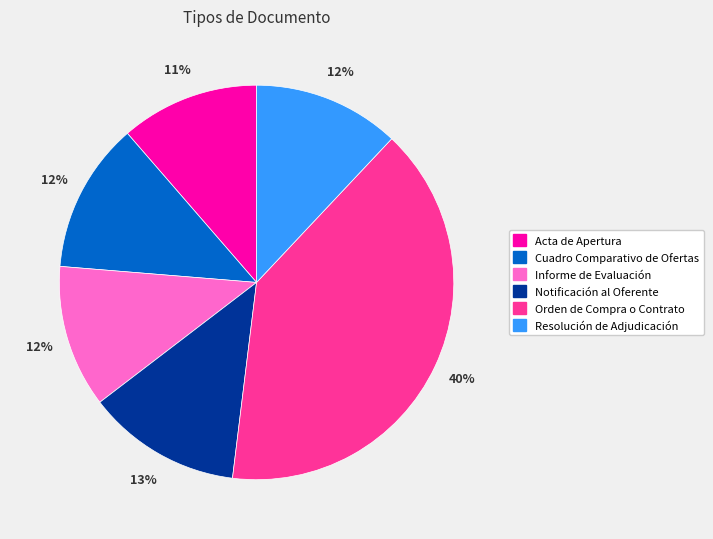

Combined, do Orden de Compra o Contrato and Cuadro Comparativo de Ofertas account for over 50%?

Yes